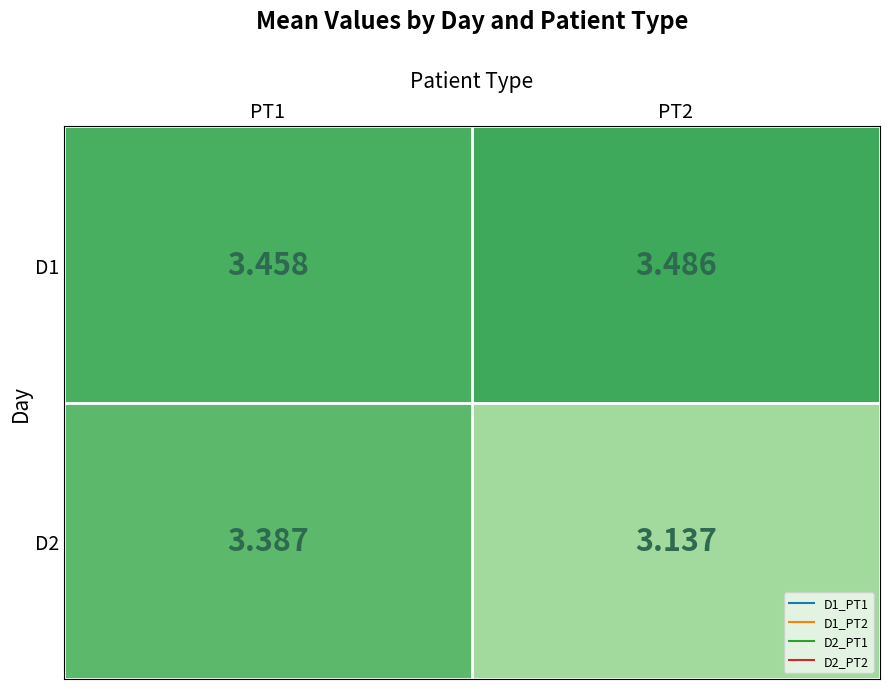

Is the value of D2 at PT2 greater than the value of D1 at PT2?

No